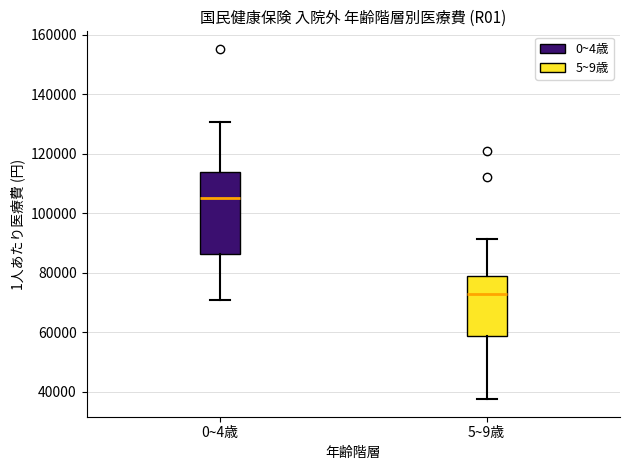

Which box is the tallest, from its lower edge to its upper edge?

0~4歳